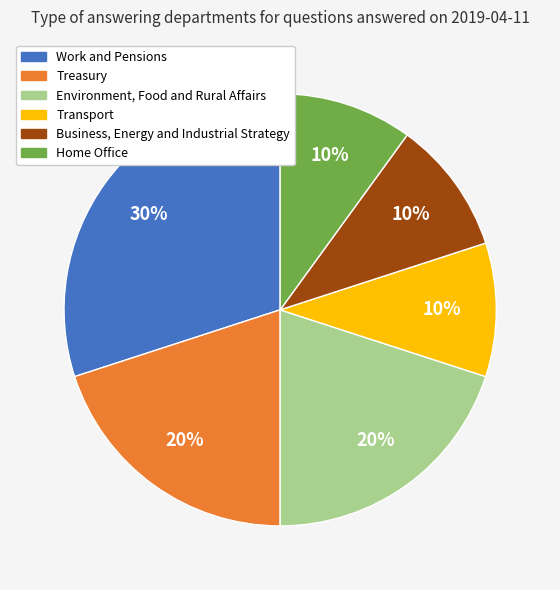

To the nearest percent, what is the difference between the Transport and Treasury slice percentages?

10%